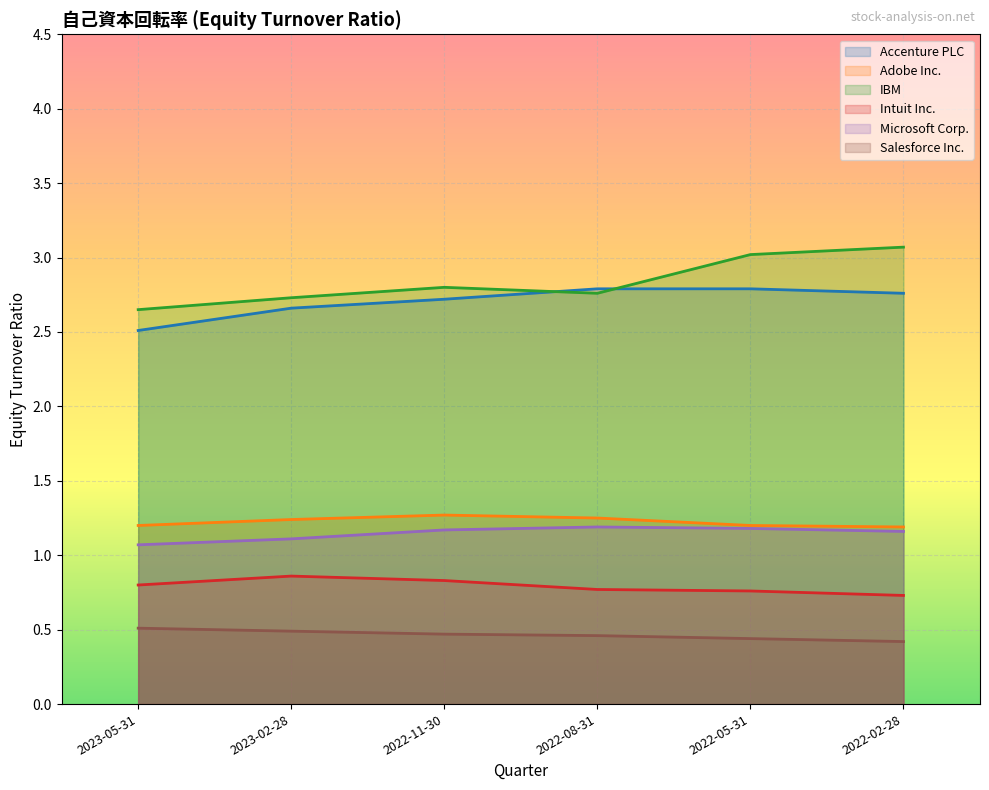

At which label does Adobe Inc. reach its minimum?

2022-02-28